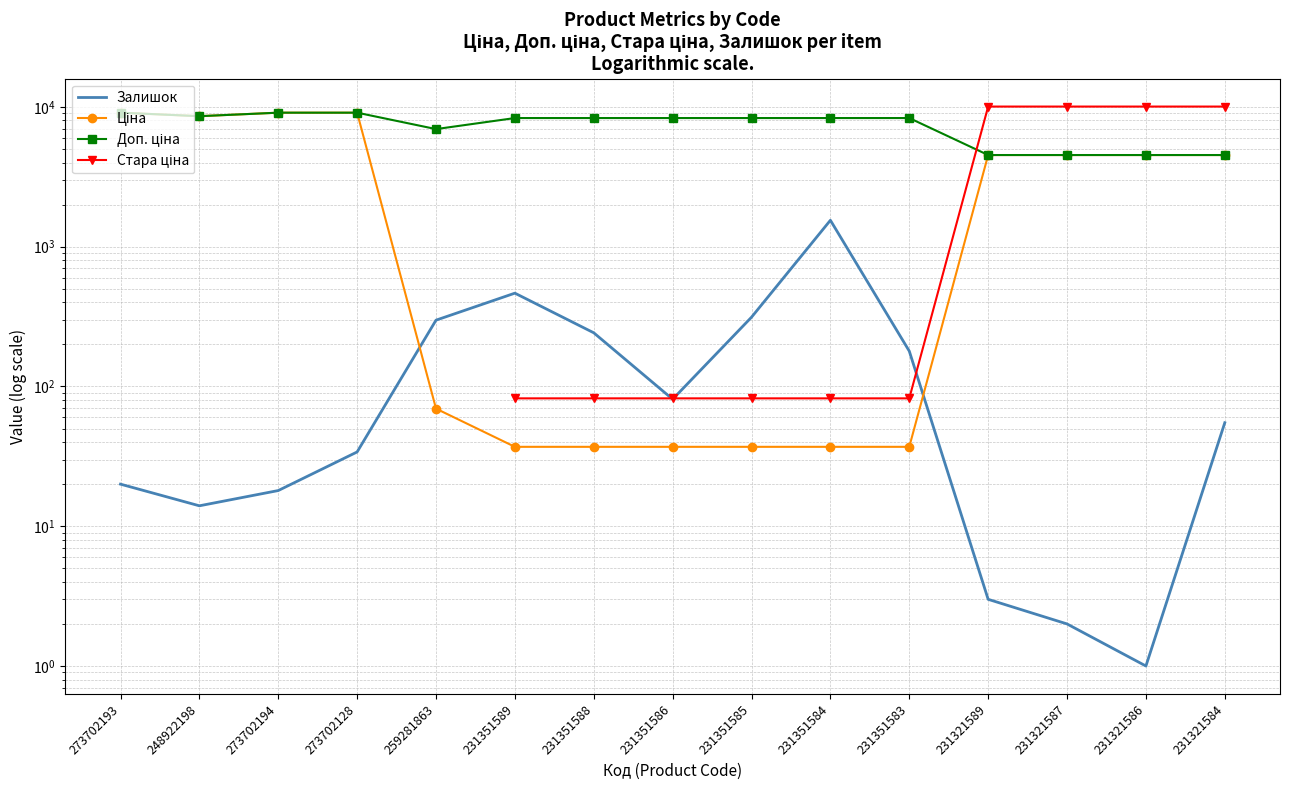

At how many categories does at least one series exceed 5009?

15